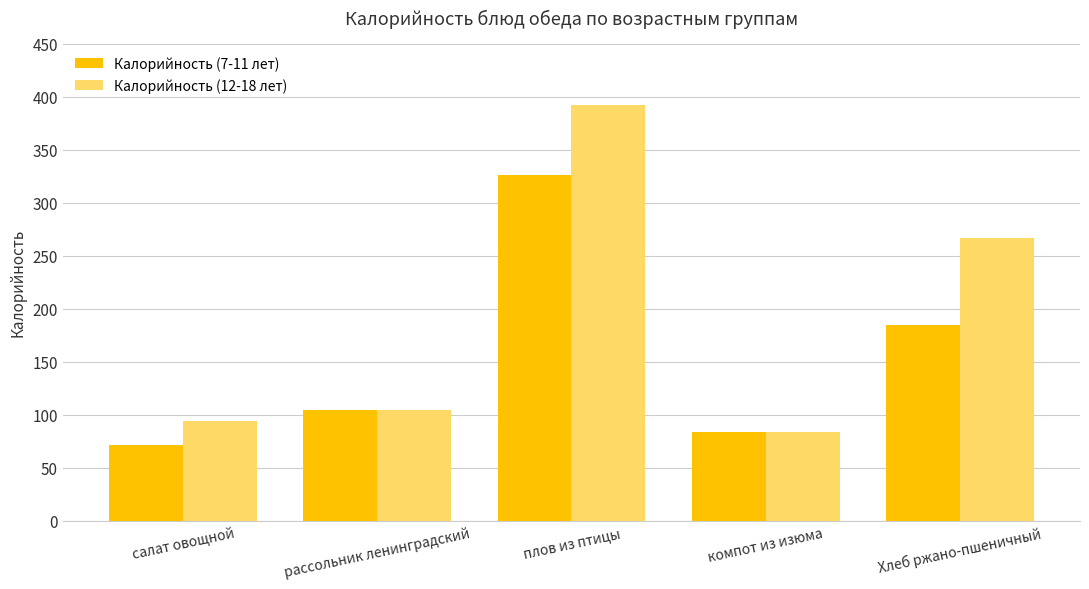

Read the Калорийность (7-11 лет) value at Хлеб ржано-пшеничный, to the nearest 50.

200